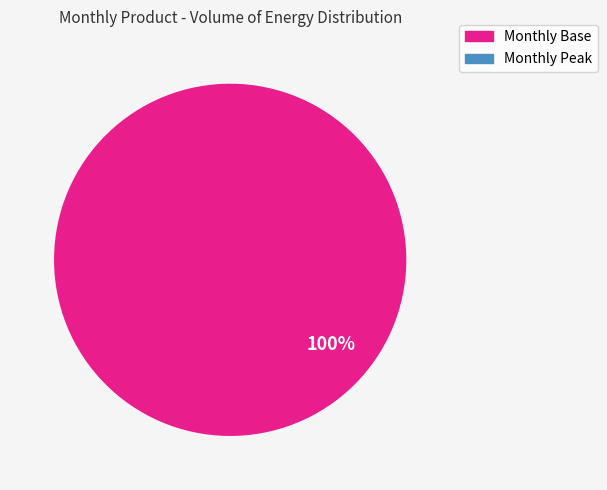

Is there any slice that represents more than half of the pie?

Yes